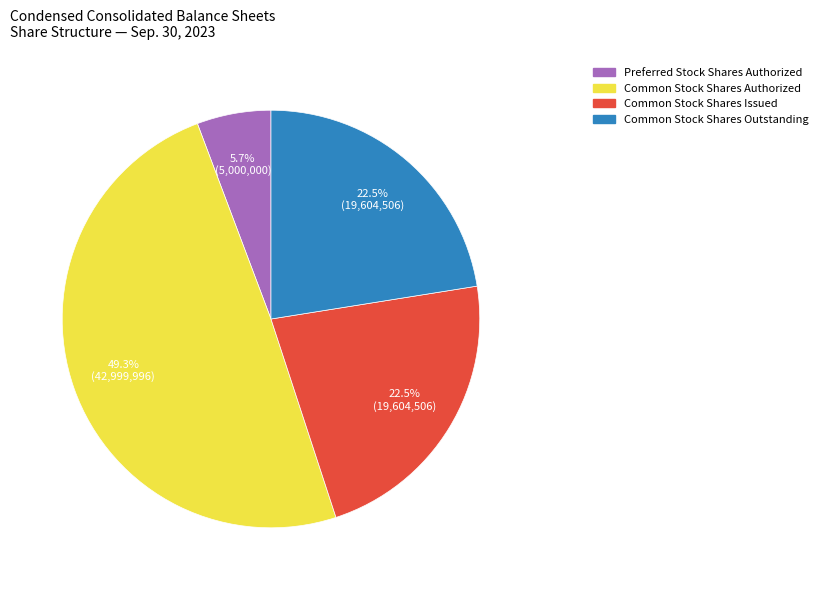

Does any single category account for the majority?

No